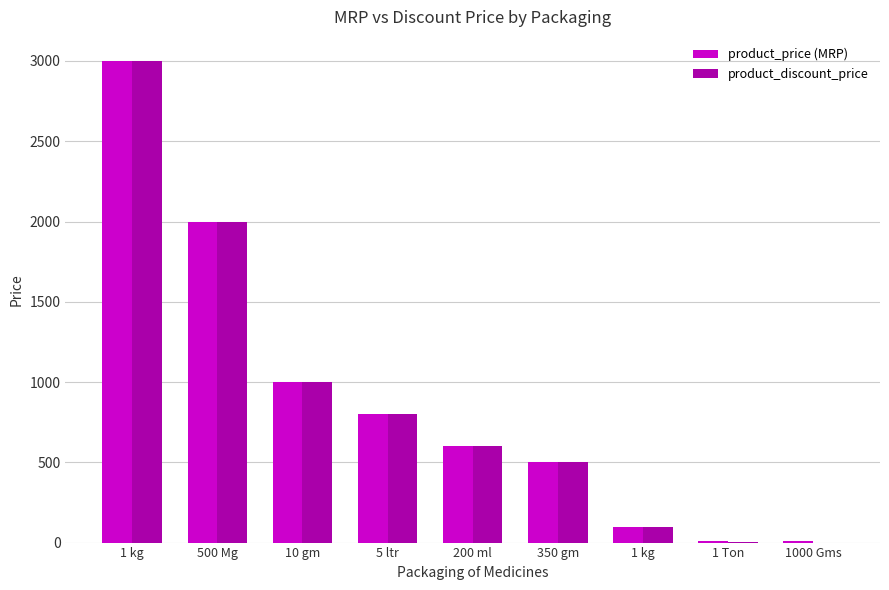

How many groups of bars are there?

9